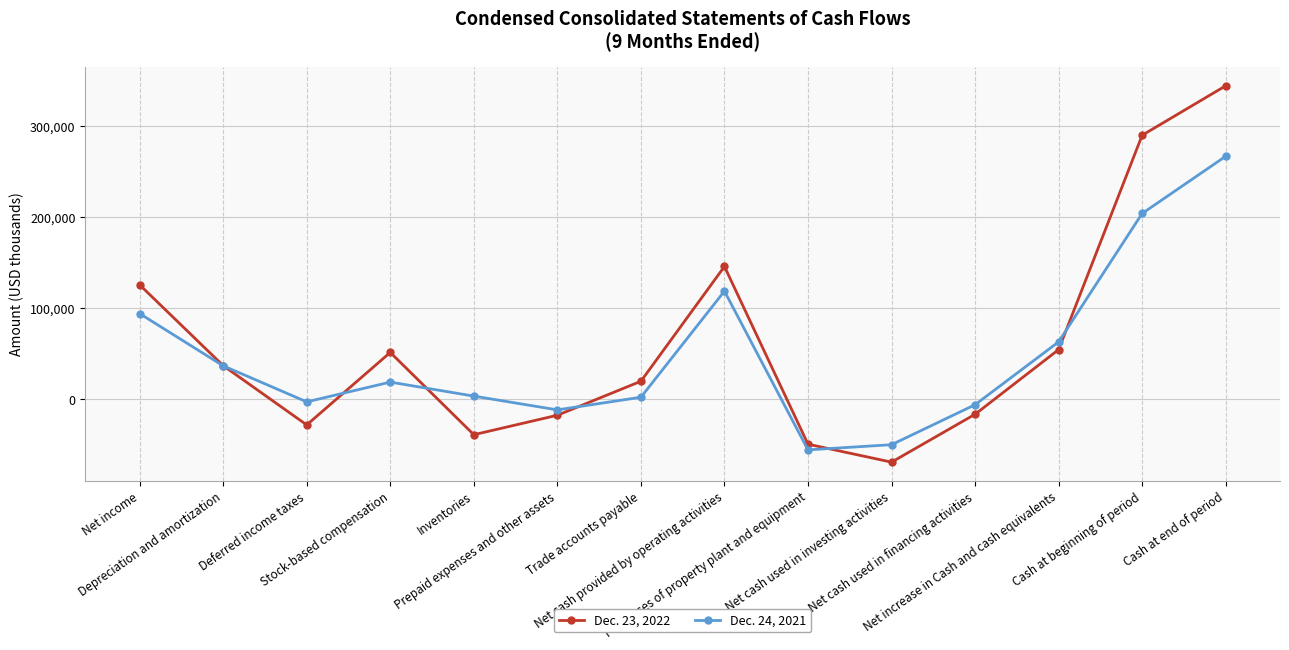

What is the lowest value of the Dec. 23, 2022 series?

-69291